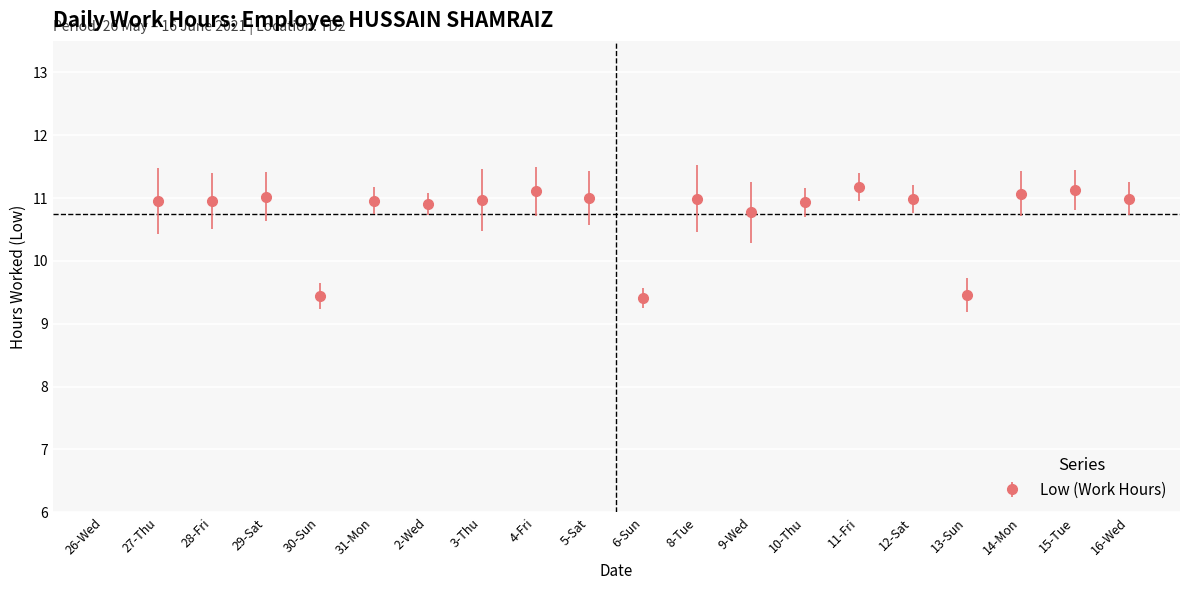

List the labels in order of value, largest first.

11-Fri, 15-Tue, 4-Fri, 14-Mon, 29-Sat, 5-Sat, 8-Tue, 12-Sat, 16-Wed, 3-Thu, 31-Mon, 27-Thu, 28-Fri, 10-Thu, 2-Wed, 9-Wed, 13-Sun, 30-Sun, 6-Sun, 26-Wed